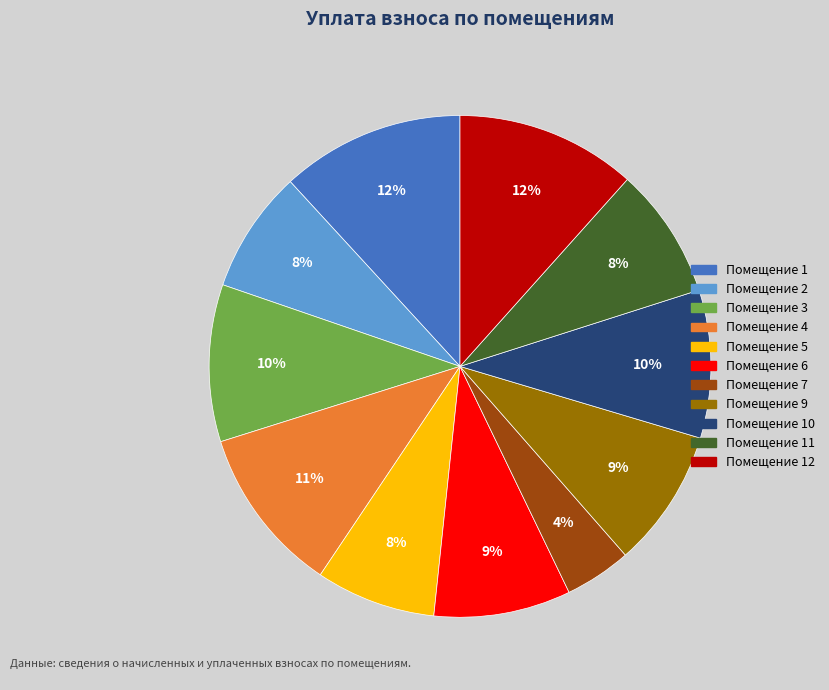

Count the number of slices in the pie.

11